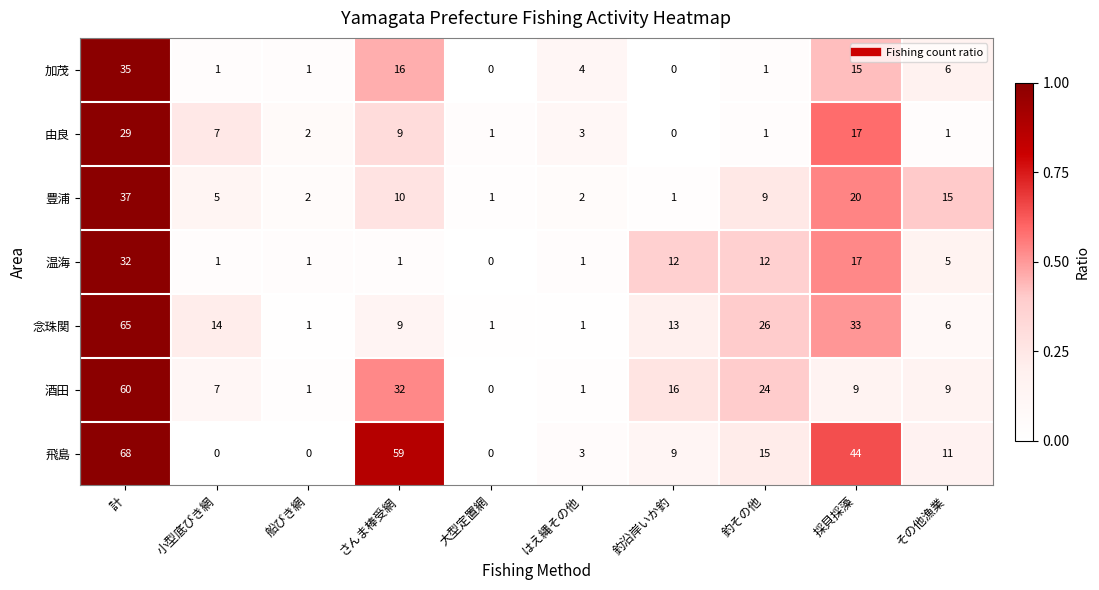

What is the difference between the 温海 values at 釣沿岸いか釣 and 船びき網?

11